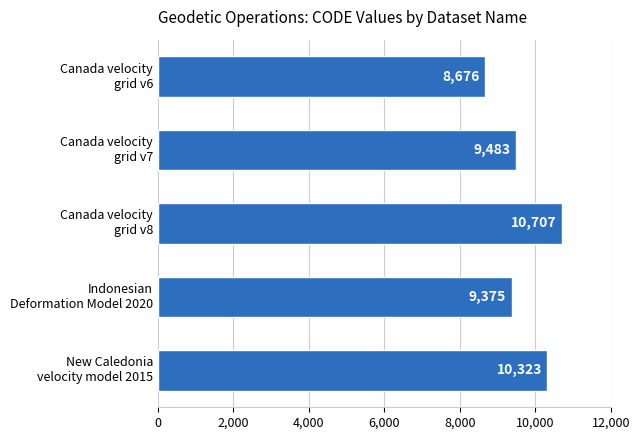

Reading bottom to top, transcribe all the data shown in this chart.

10323	9375	10707	9483	8676